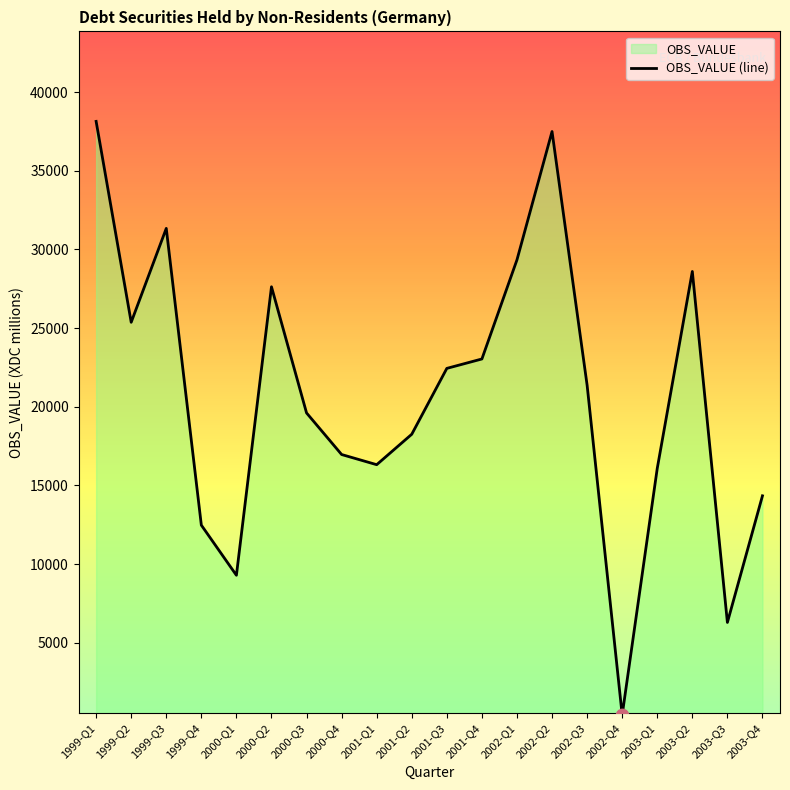

What is the ratio of the value at 2003-Q3 to the value at 2000-Q3?

0.3